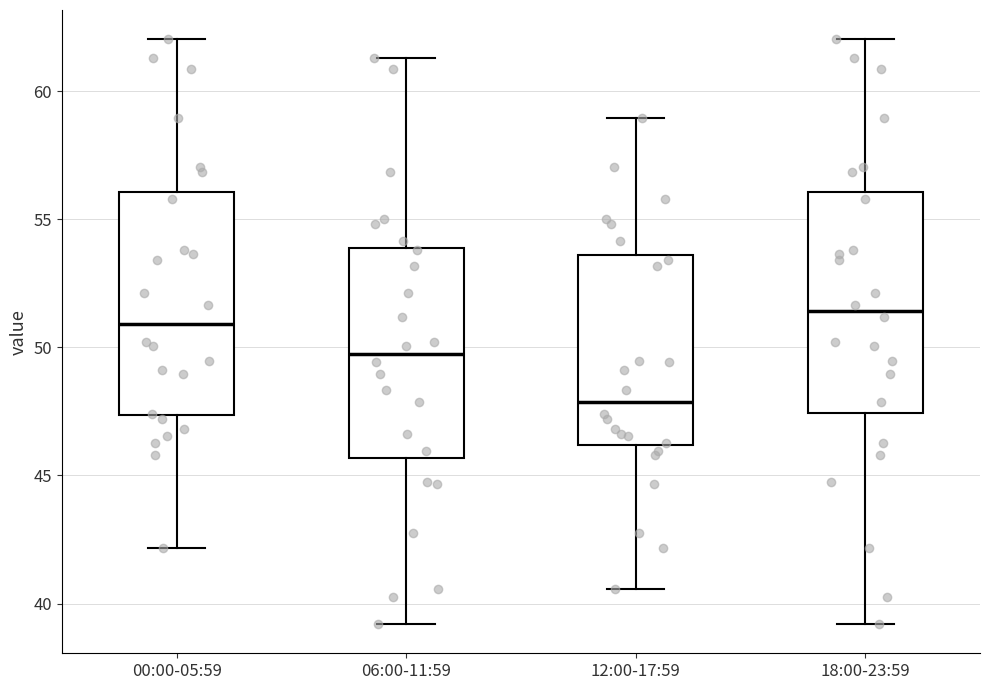

Which box's median line is the lowest?

12:00-17:59